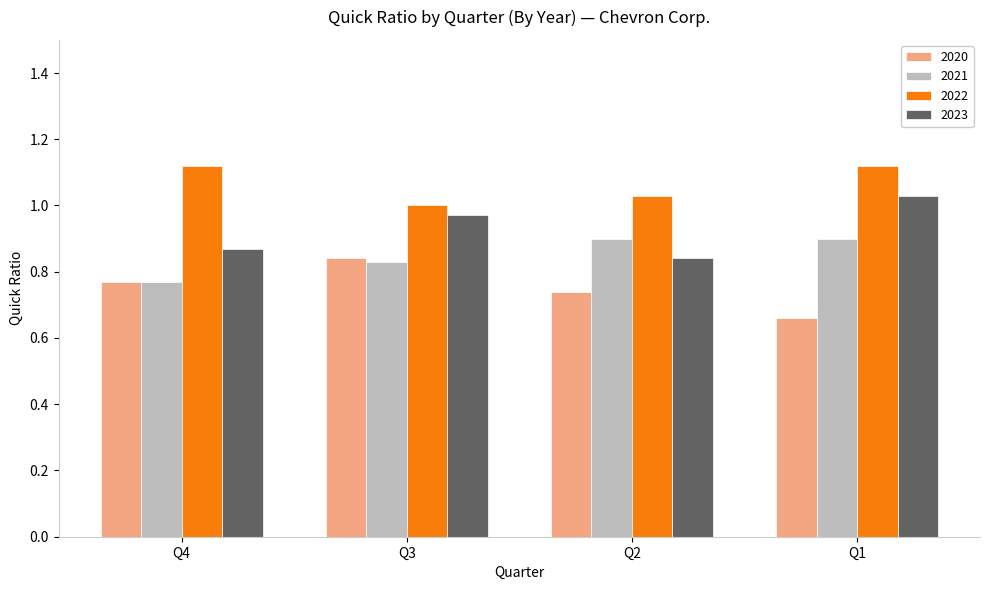

At how many categories does at least one series exceed 0?

4